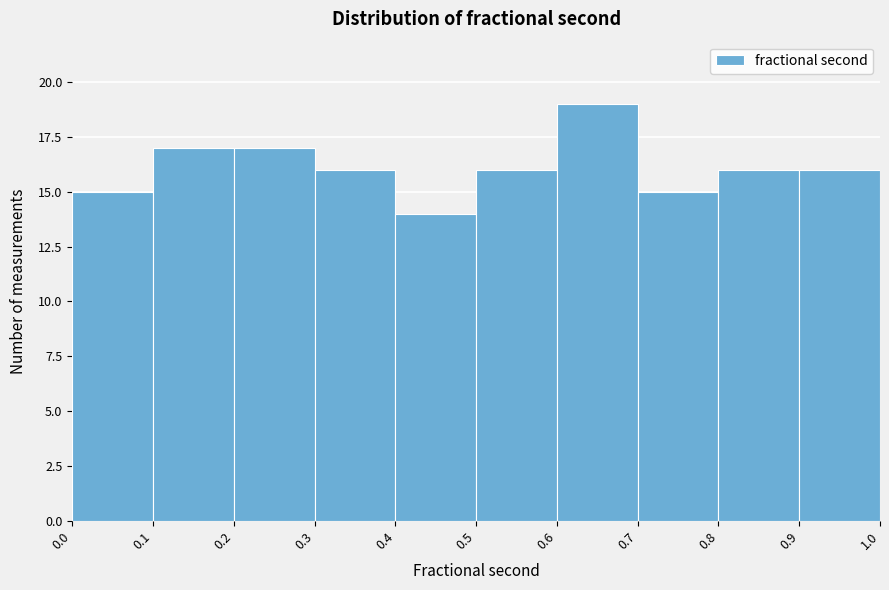

Reading left to right, list every bar in this chart as the range it spans on the x-axis followed by its height. The values are not printed on the chart, so give them approximately, as read against the axis.

0.0 to 0.1: 15
0.1 to 0.2: 17
0.2 to 0.3: 17
0.3 to 0.4: 16
0.4 to 0.5: 14
0.5 to 0.6: 16
0.6 to 0.7: 19
0.7 to 0.8: 15
0.8 to 0.9: 16
0.9 to 1.0: 16